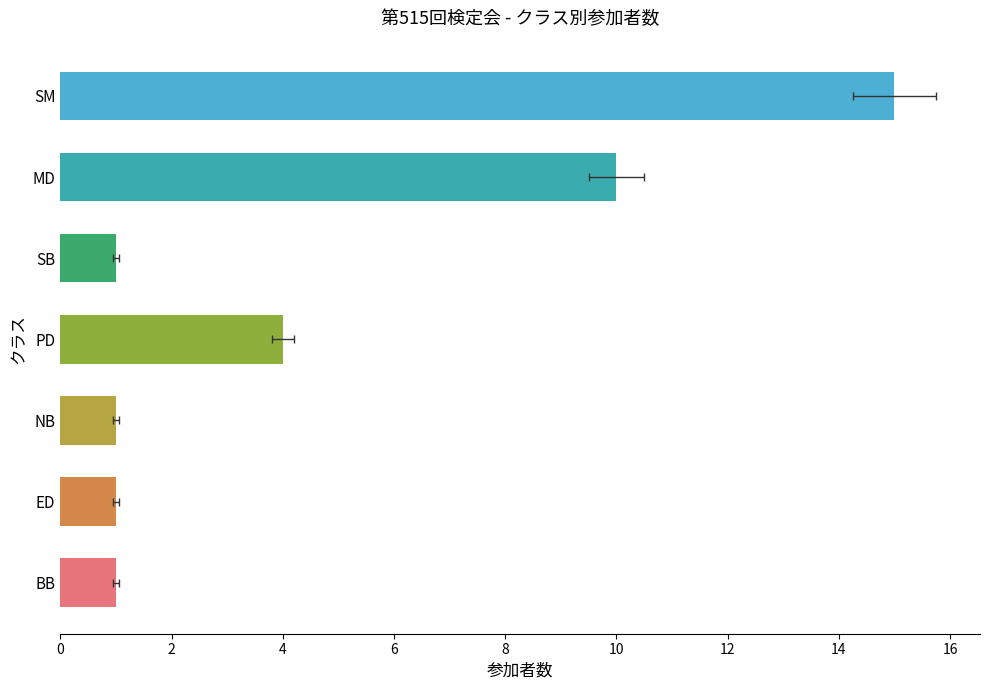

True or false: the data shows 18 at MD.

False